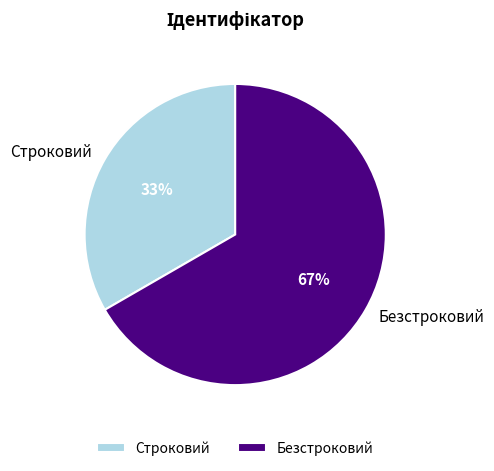

How many slices are in this pie chart?

2